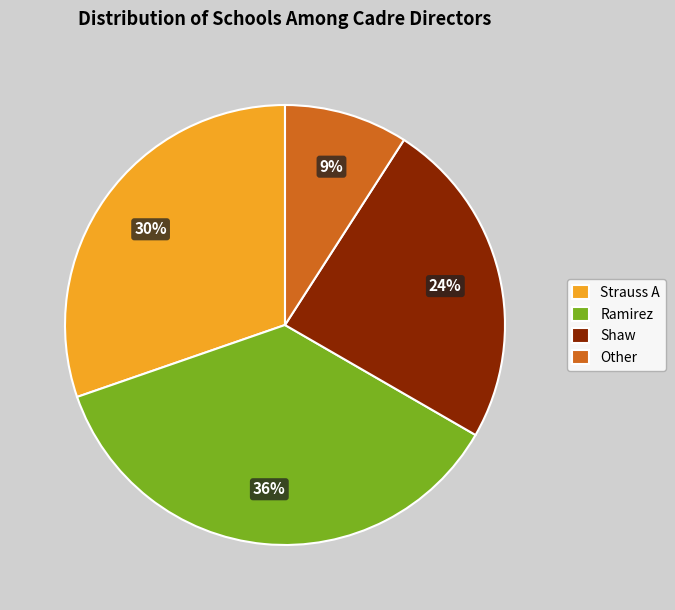

Is the sum of Strauss A and Ramirez greater than half?

Yes